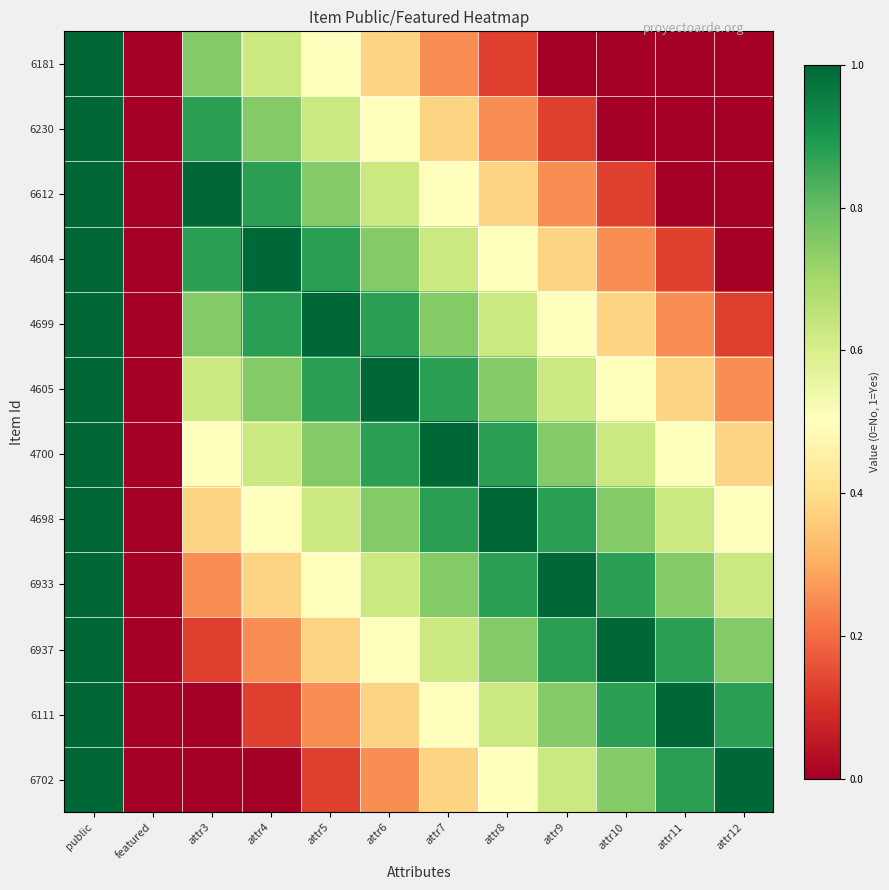

How many distinct data groups are displayed?

12